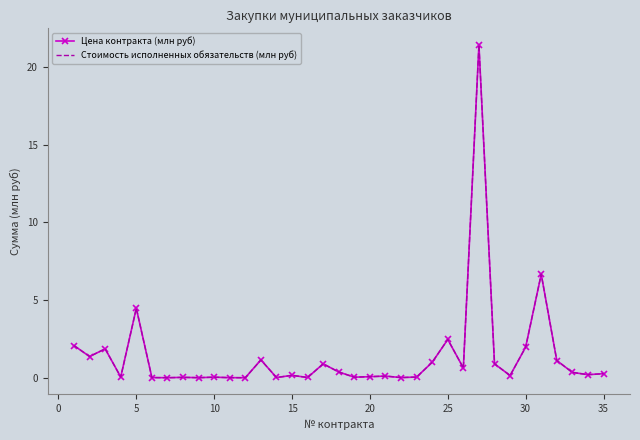

What is the sum of all Стоимость исполненных обязательств (млн руб) values?

49.9